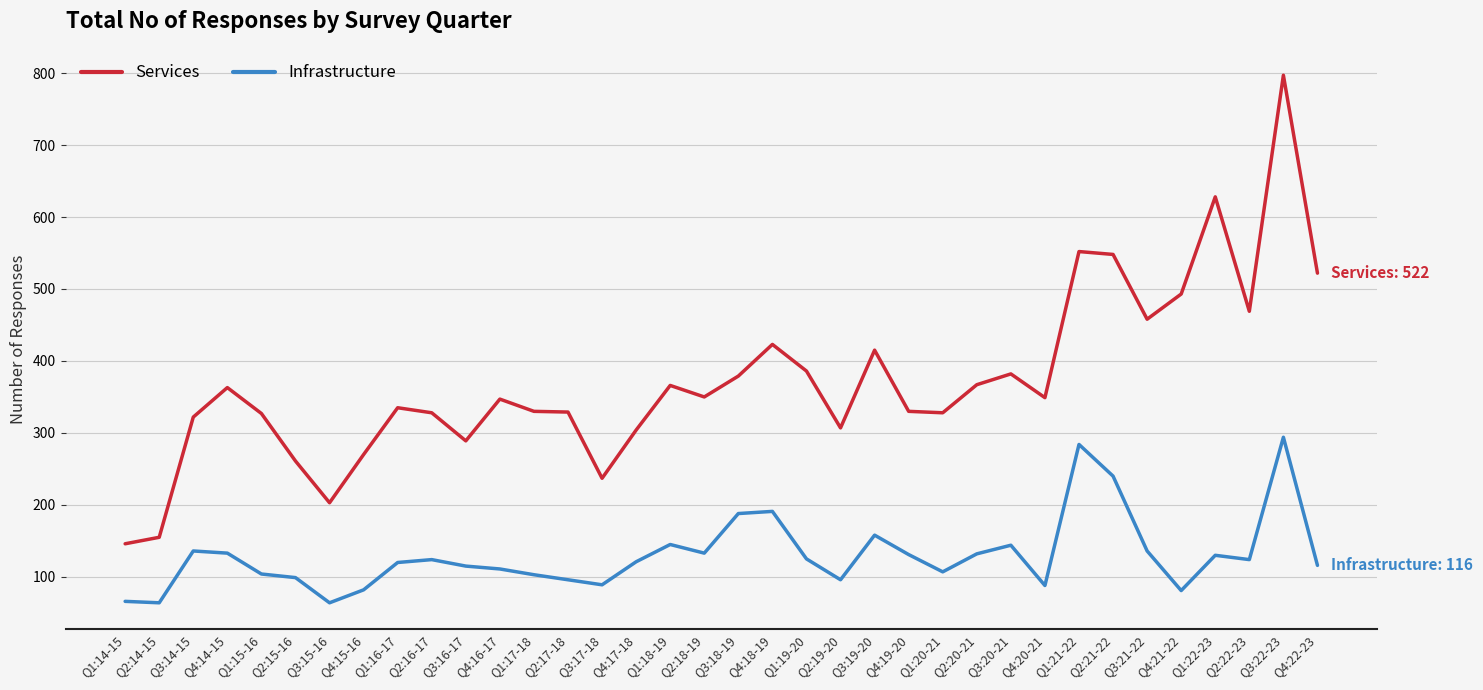

Between Q4:19-20 and Q3:21-22, which series saw the biggest shift?

Services